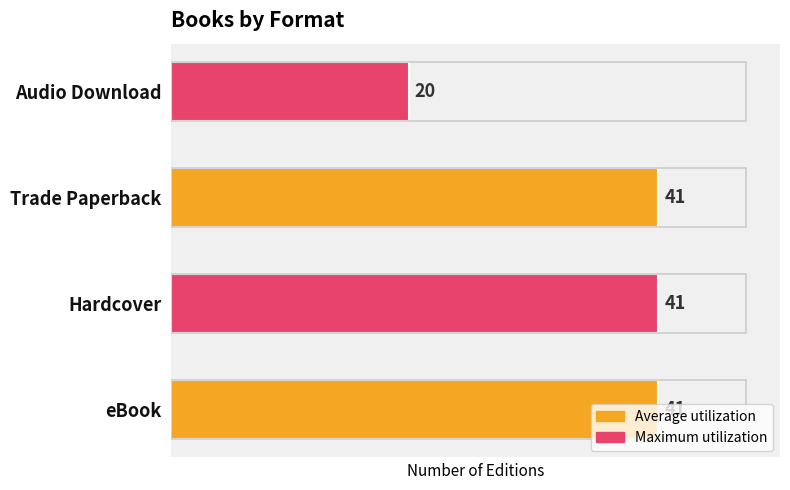

Are the bars horizontal?

Yes